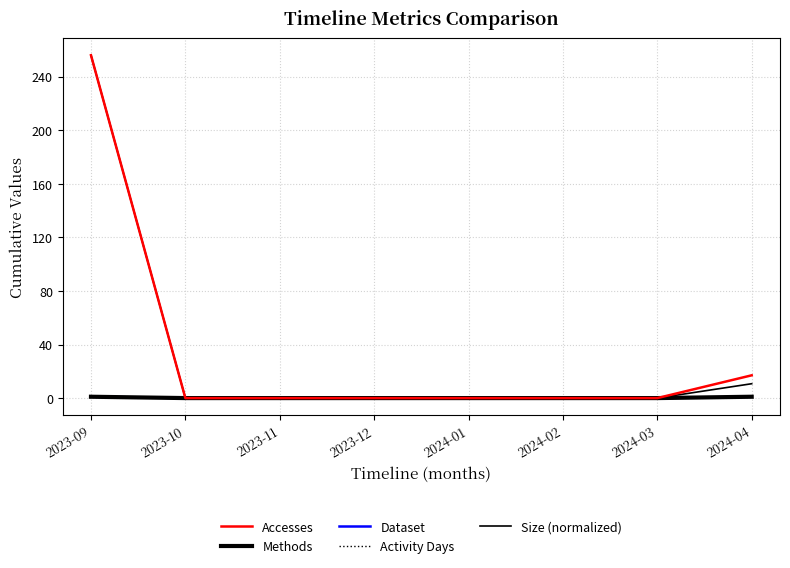

Does the chart have visible grid lines?

Yes